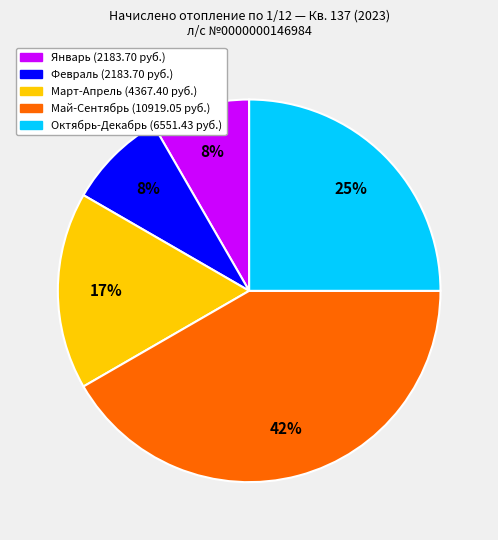

Count the number of slices in the pie.

5